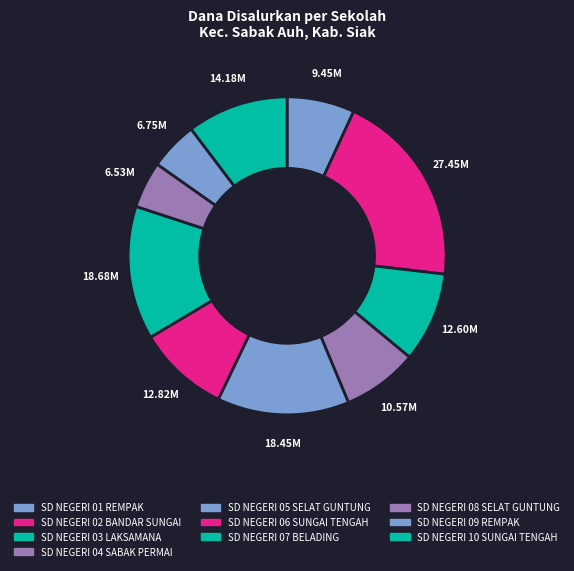

How many segments does this pie chart have?

10